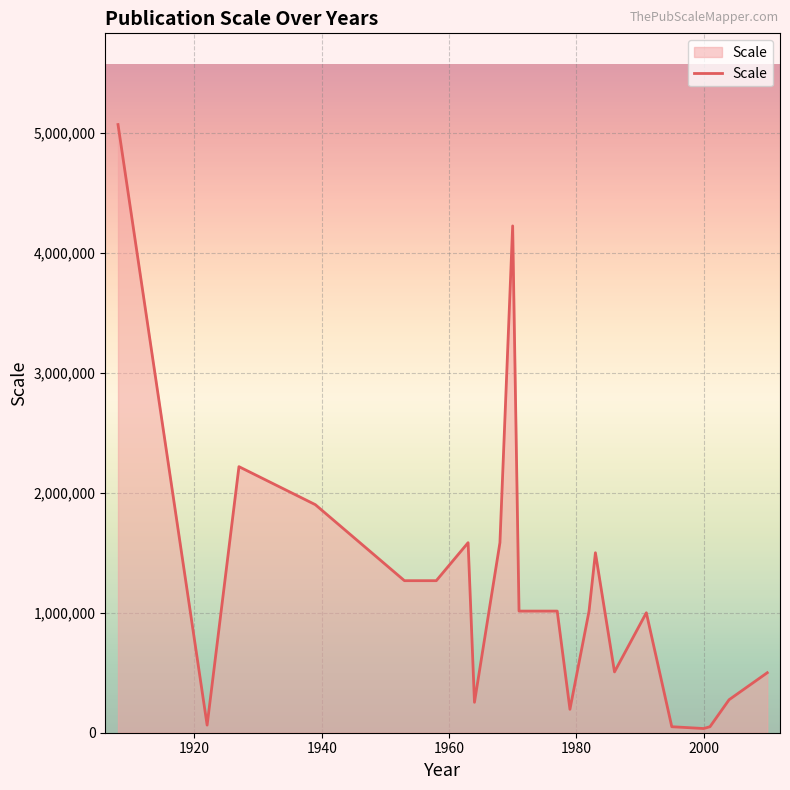

What is the maximum value shown in the chart?

5068800